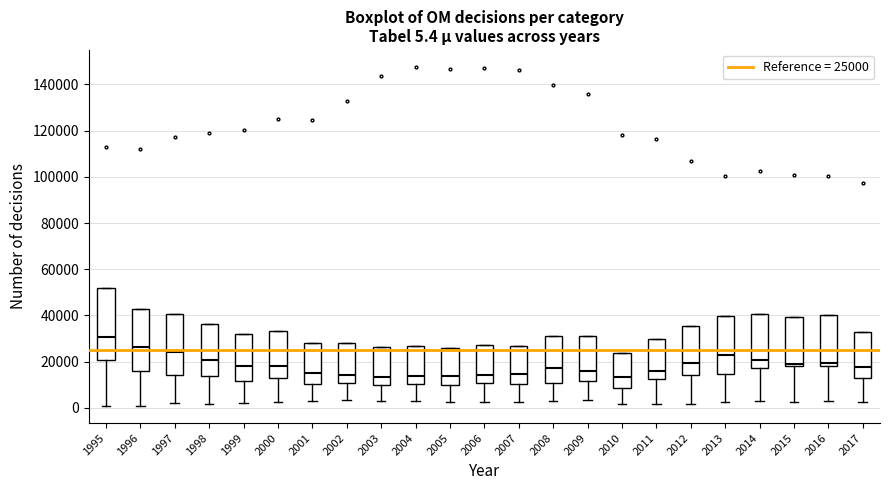

Comparing the boxes themselves (not the whiskers), which one is the tallest?

1995